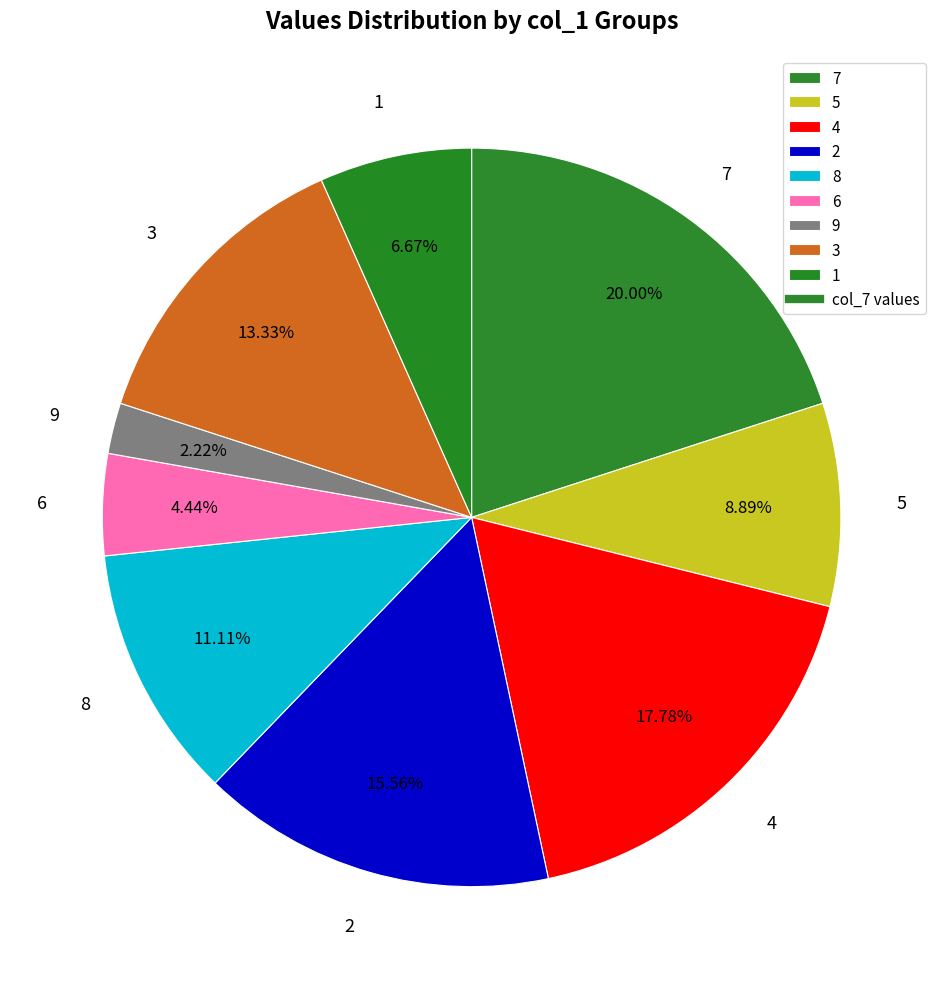

How much of the chart is everything except 3?

86.7%